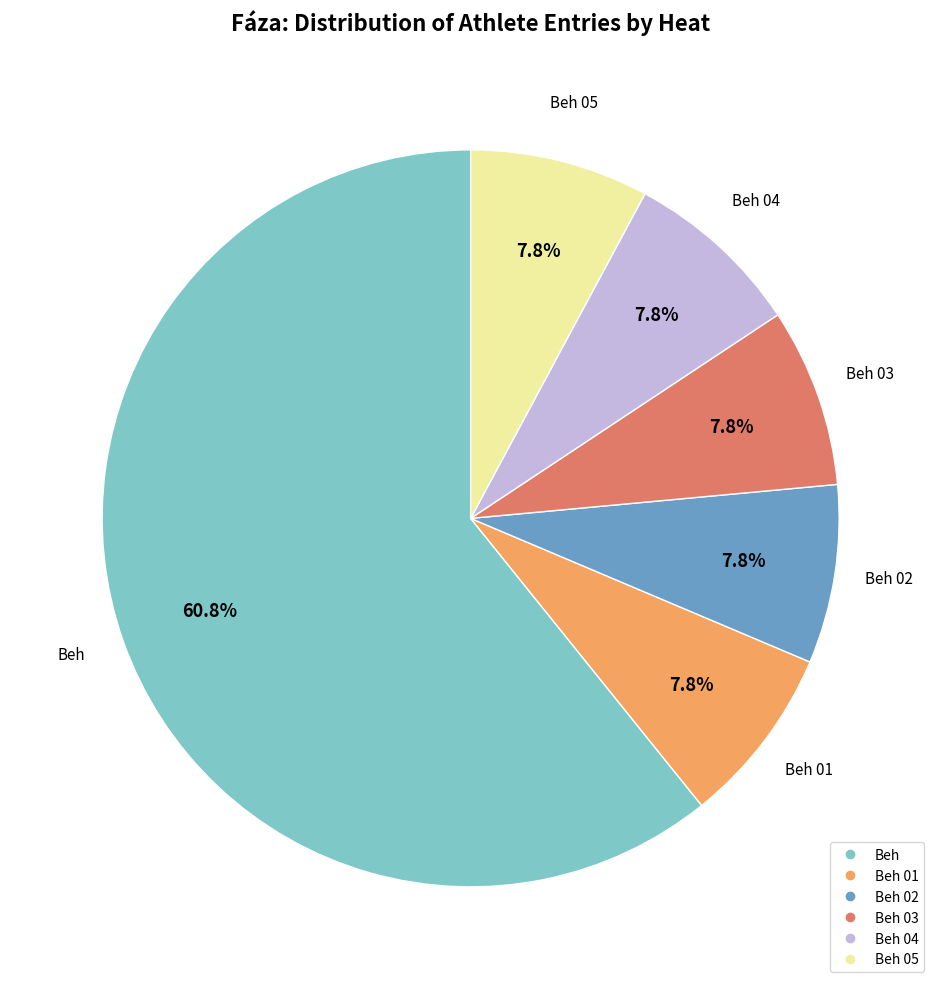

Is there a majority slice in this chart?

Yes